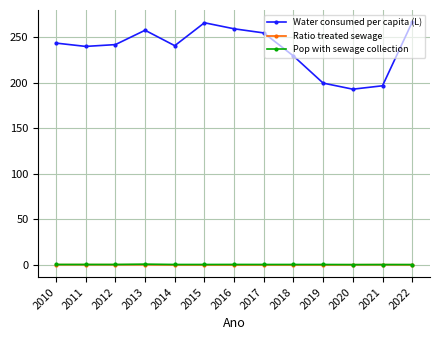

Is it true that Ratio treated sewage equals 0.2 at 2020?

True